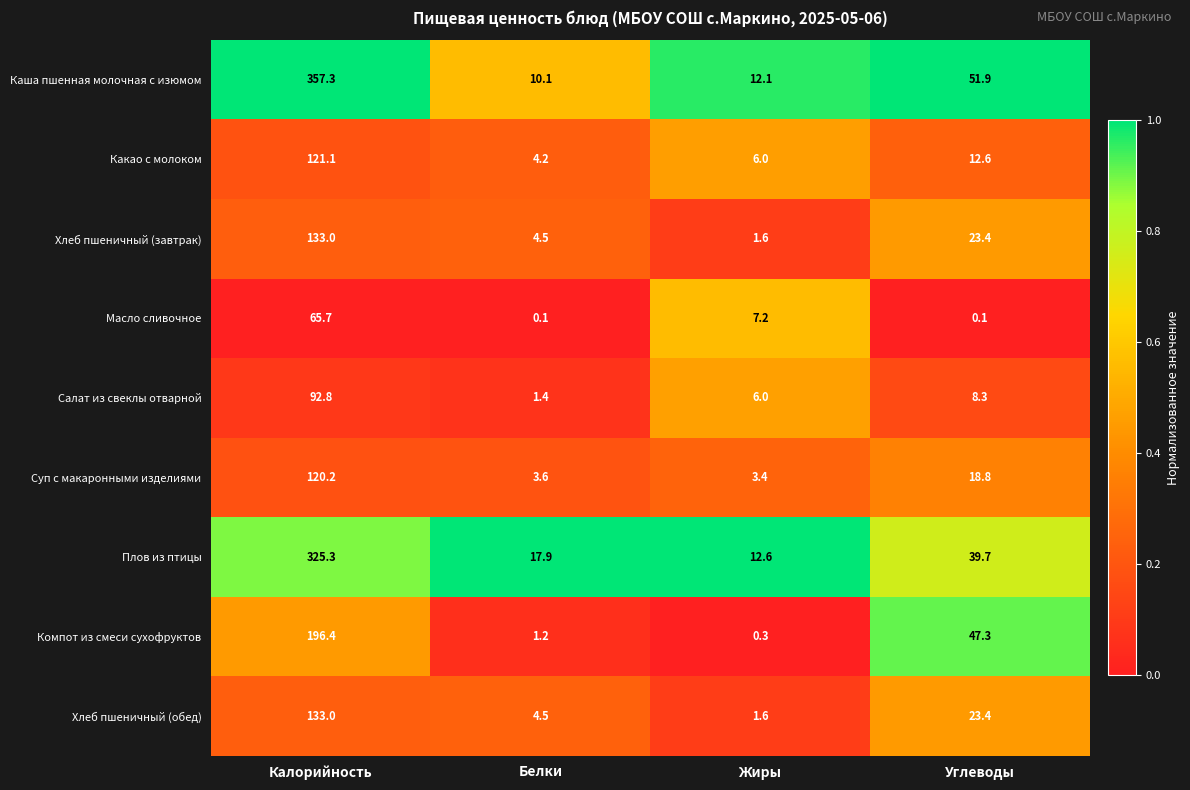

What is the difference between the highest and lowest values at Калорийность?

291.6